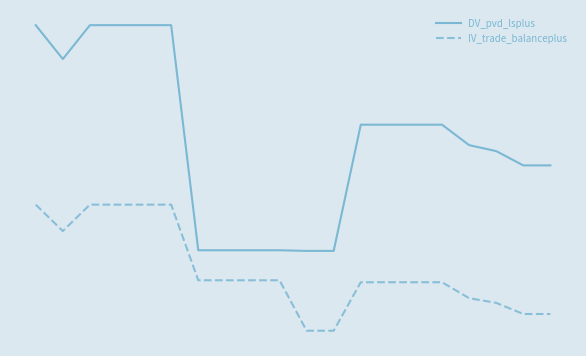

What is the difference between the maximum and minimum values in the IV_trade_balanceplus series?

1.5